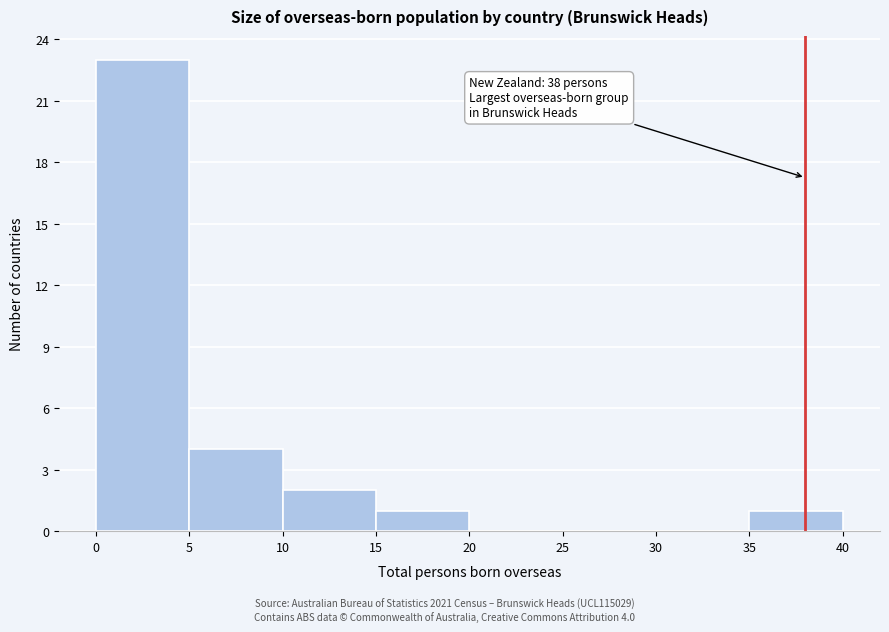

Over which range of the x-axis is the bar tallest?

0 to 5